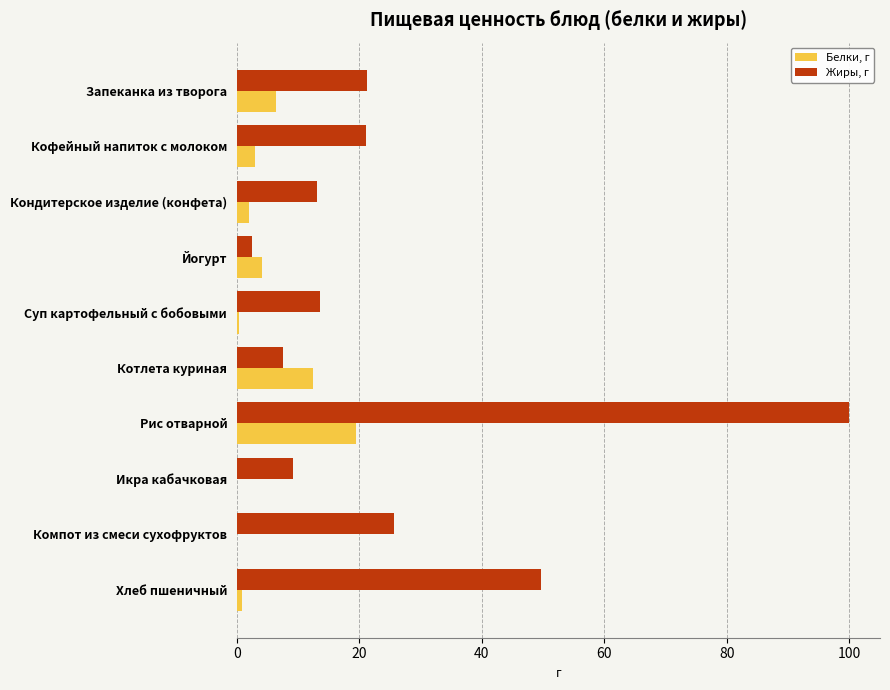

The Жиры, г series shows 49.7 at Хлеб пшеничный. True or false?

True